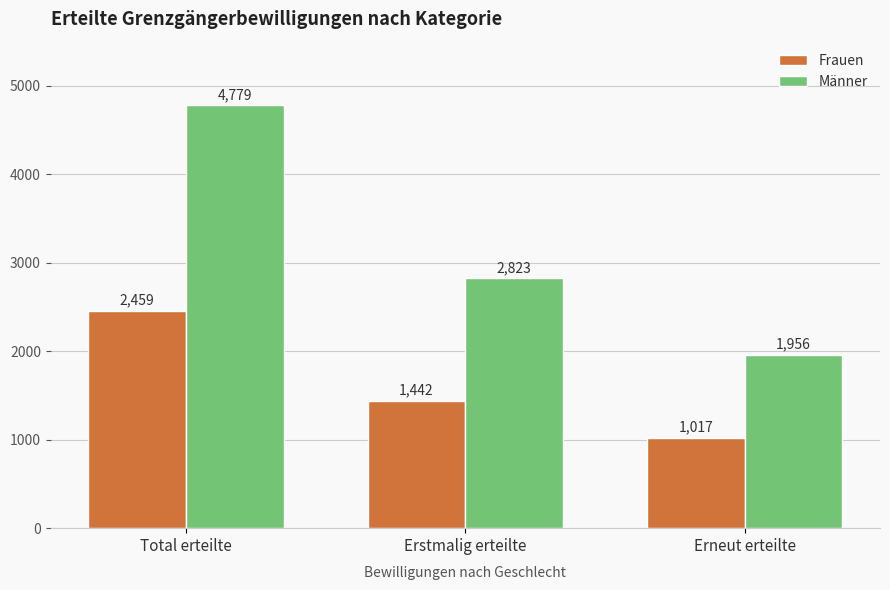

Reading left to right, extract all data points from this chart.

Frauen: 2459	1442	1017
Männer: 4779	2823	1956